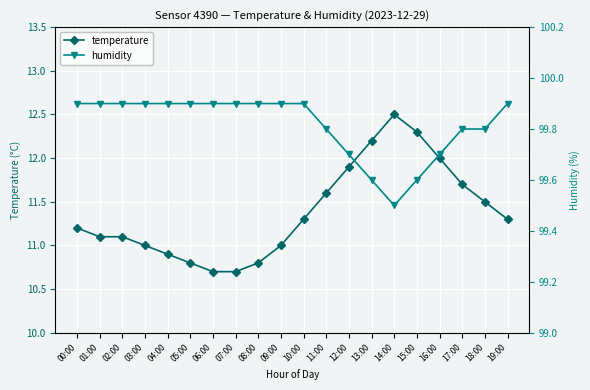

True or false: temperature and humidity cross at least once.

False